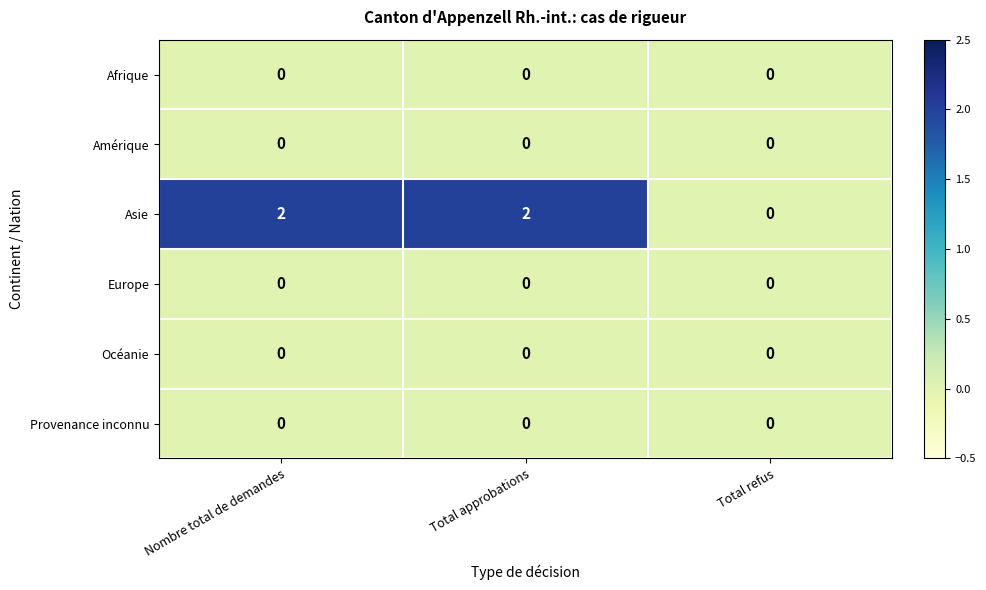

How many data points does each series have?

3